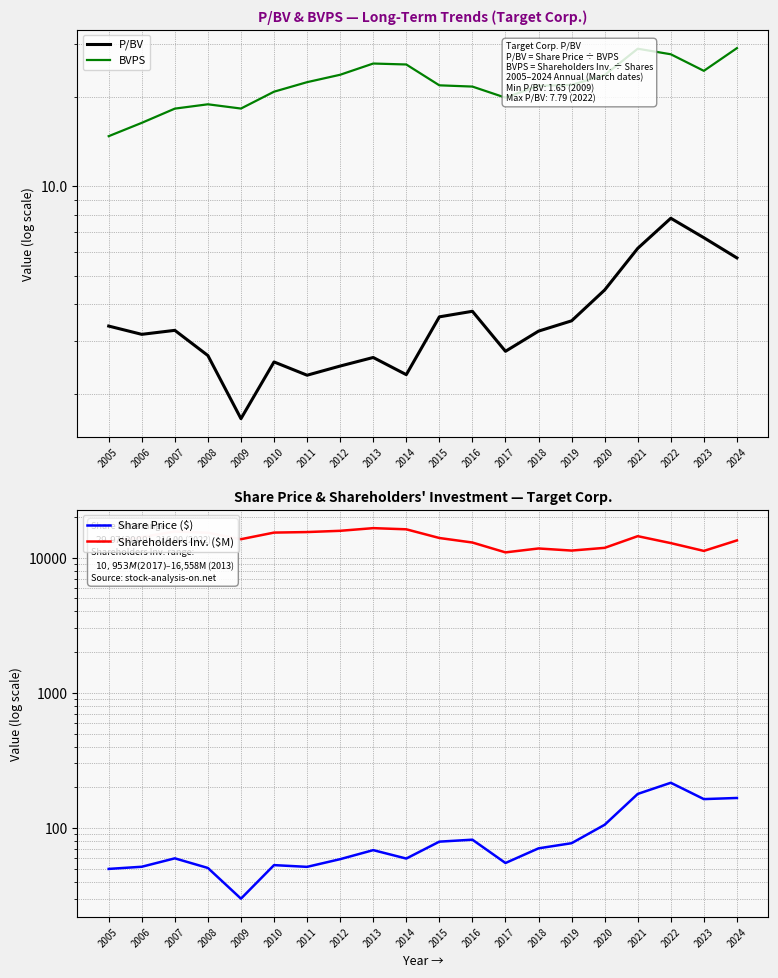

What is the value of the Share Price ($) point at the 14th from the left?

70.7